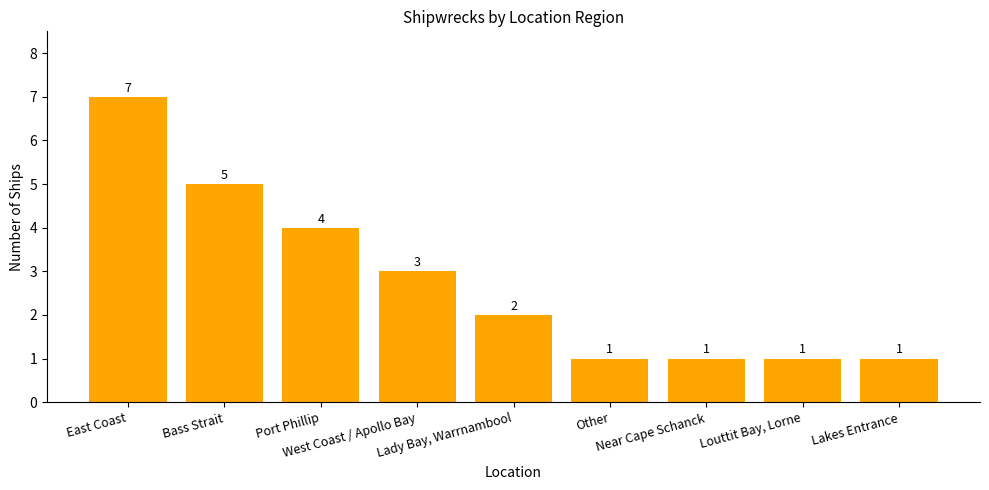

What position from the right is Near Cape Schanck?

3